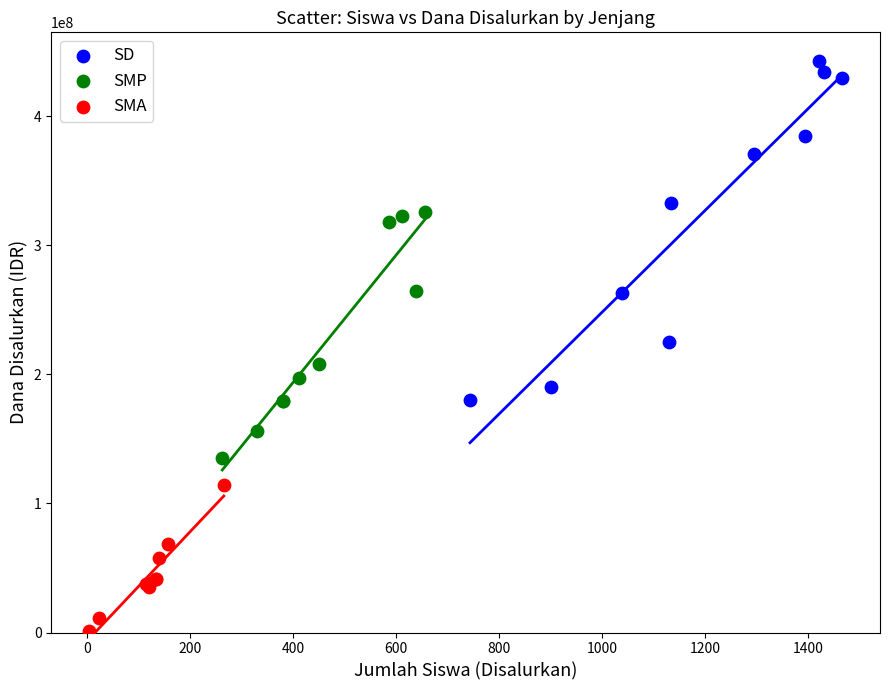

Which series reaches the minimum Y coordinate?

SMA